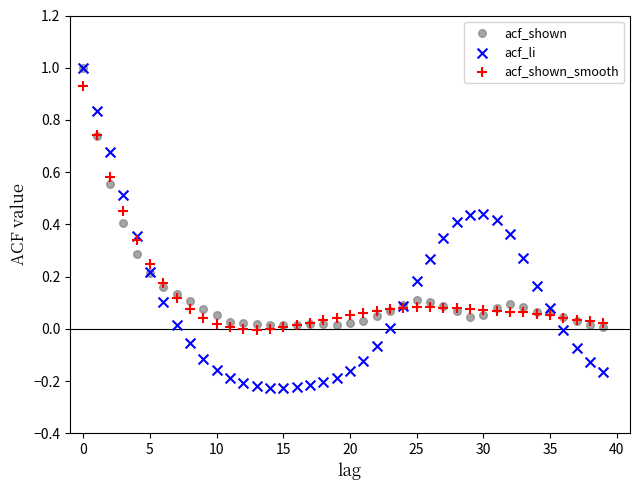

What are all the series names shown in the legend?

acf_shown, acf_li, acf_shown_smooth